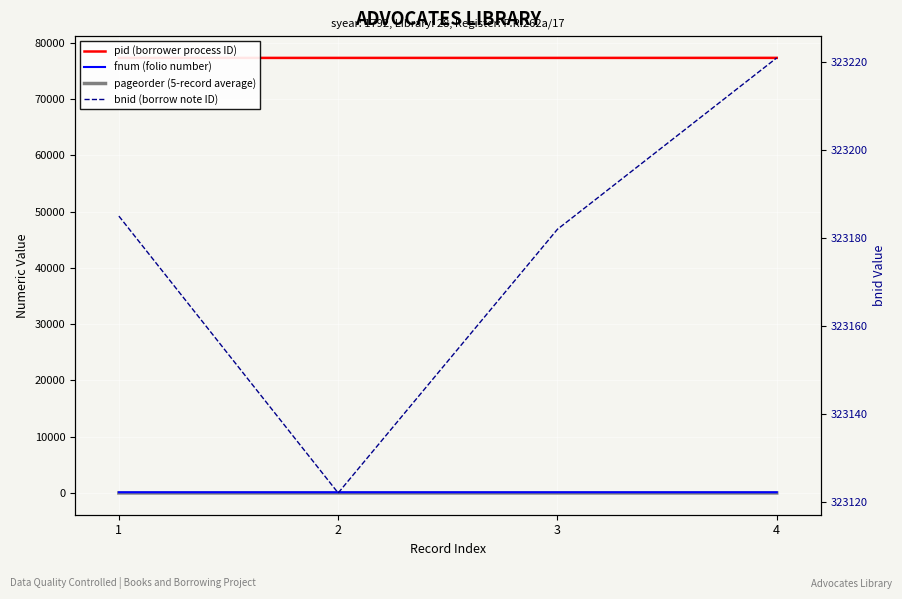

Reading left to right, transcribe all the data shown in this chart.

pid (borrower process ID): 77325	77325	77325	77331
fnum (folio number): 122	122	122	123
pageorder (5-record average): 4	2	3	1
bnid (borrow note ID): 323185	323122	323182	323221